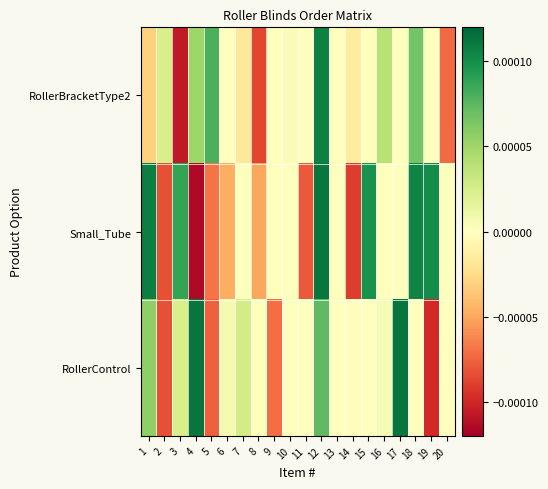

Reading right to left, extract all data points from this chart.

RollerBracketType2: 20=-0.0	19=0.0	18=0.0	17=0.0	16=0.0	15=-0.0	14=-0.0	13=-0.0	12=0.0	11=0.0	10=0.0	9=-0.0	8=-0.0	7=-0.0	6=-0.0	5=0.0	4=0.0	3=-0.0	2=0.0	1=-0.0
Small_Tube: 20=-0.0	19=0.0	18=0.0	17=-0.0	16=-0.0	15=0.0	14=-0.0	13=-0.0	12=0.0	11=-0.0	10=0.0	9=0.0	8=-0.0	7=-0.0	6=-0.0	5=-0.0	4=-0.0	3=0.0	2=-0.0	1=0.0
RollerControl: 20=-0.0	19=-0.0	18=0.0	17=0.0	16=0.0	15=-0.0	14=-0.0	13=0.0	12=0.0	11=-0.0	10=-0.0	9=-0.0	8=-0.0	7=0.0	6=0.0	5=-0.0	4=0.0	3=0.0	2=-0.0	1=0.0